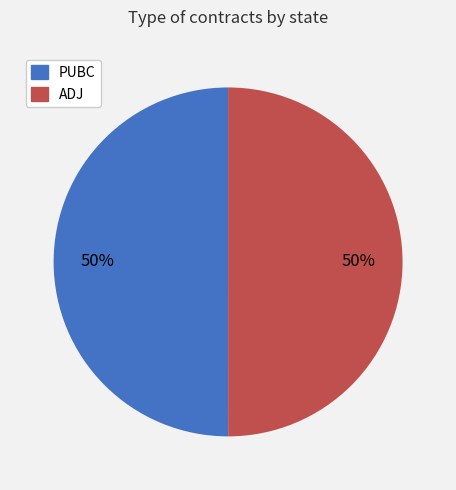

To the nearest percent, what portion does ADJ represent?

50%